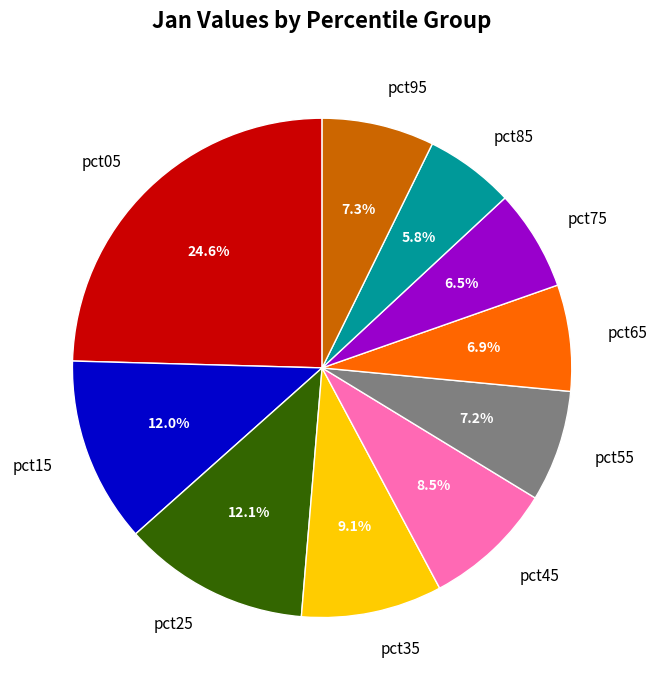

How many segments does this pie chart have?

10